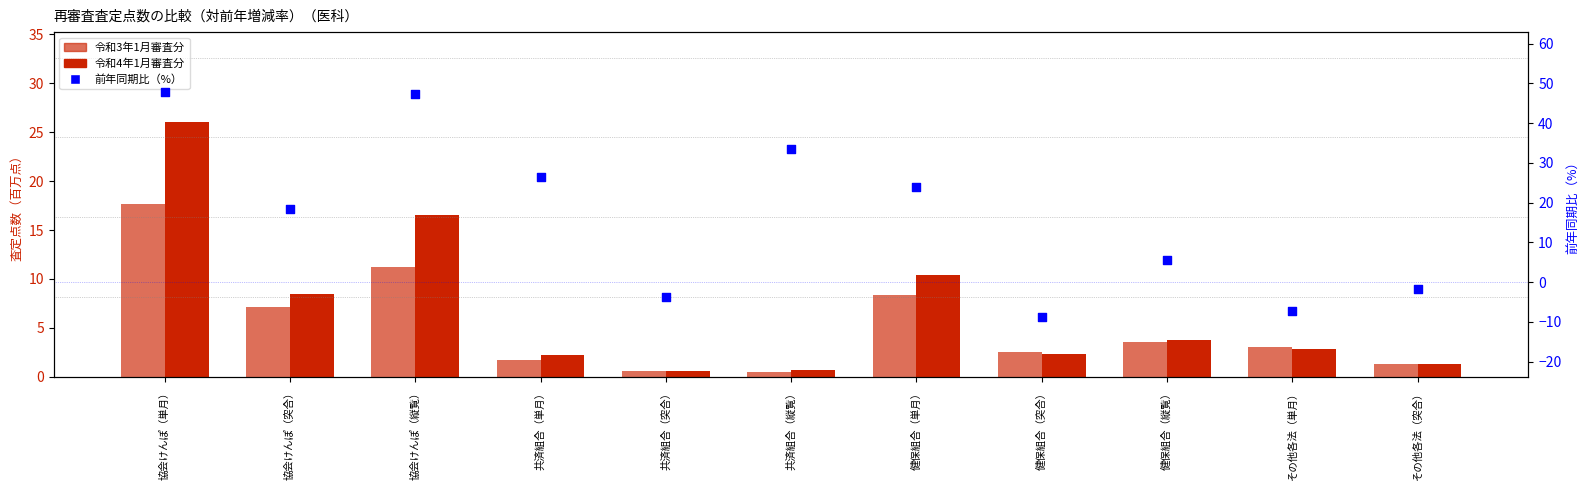

At how many categories does at least one series exceed 33?

3